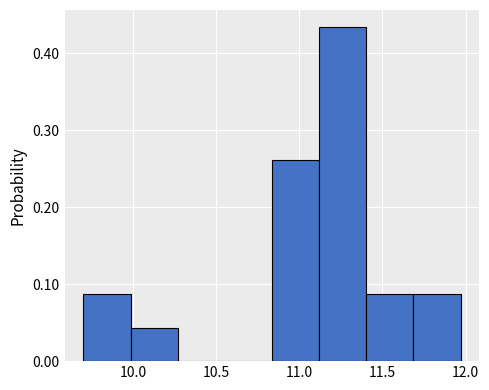

Over which range of the x-axis is the bar tallest?

11.10 to 11.40